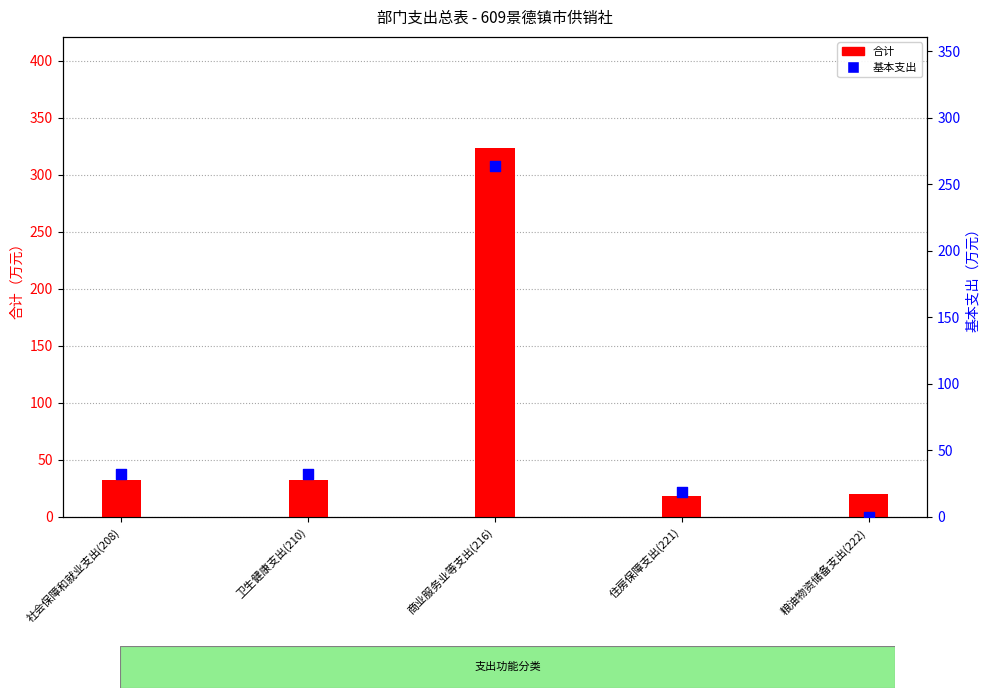

Which series has the largest total across all categories?

合计